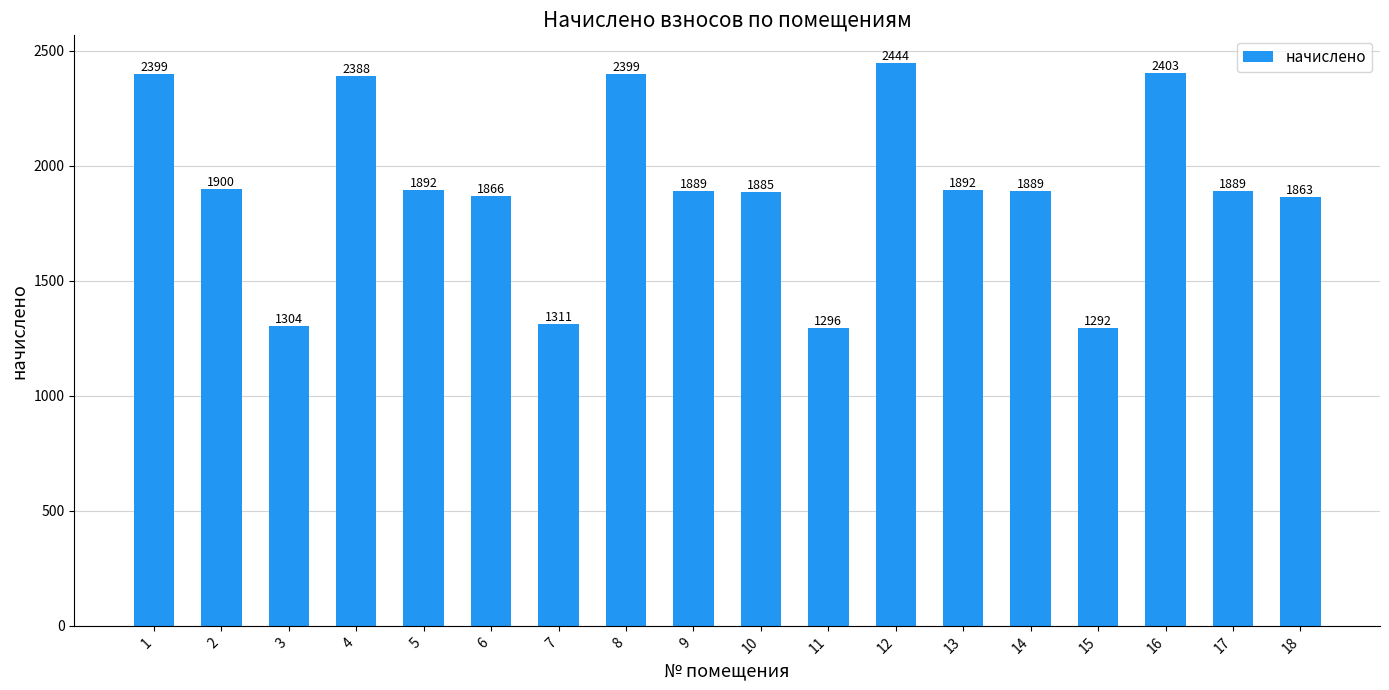

At which category does the chart reach its minimum across all series?

15